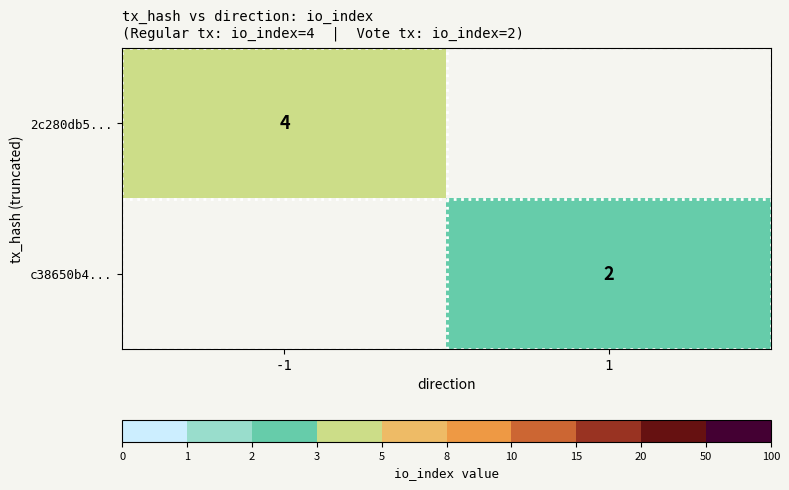

True or false: c38650b4... has a value of 3 at 1.

False